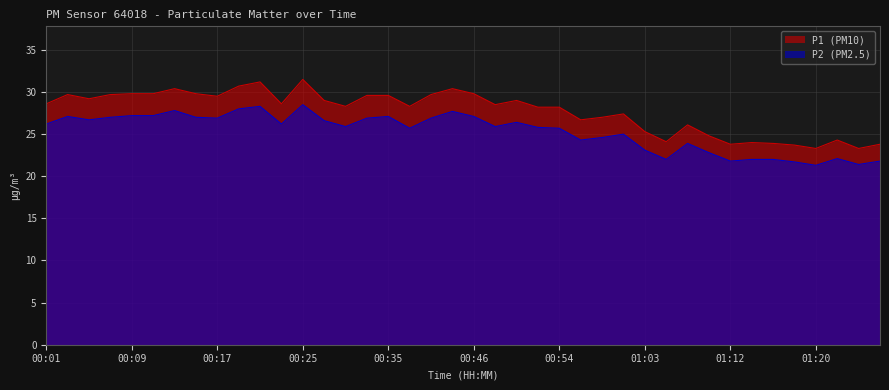

Which series has the largest total across all categories?

P1 (PM10)